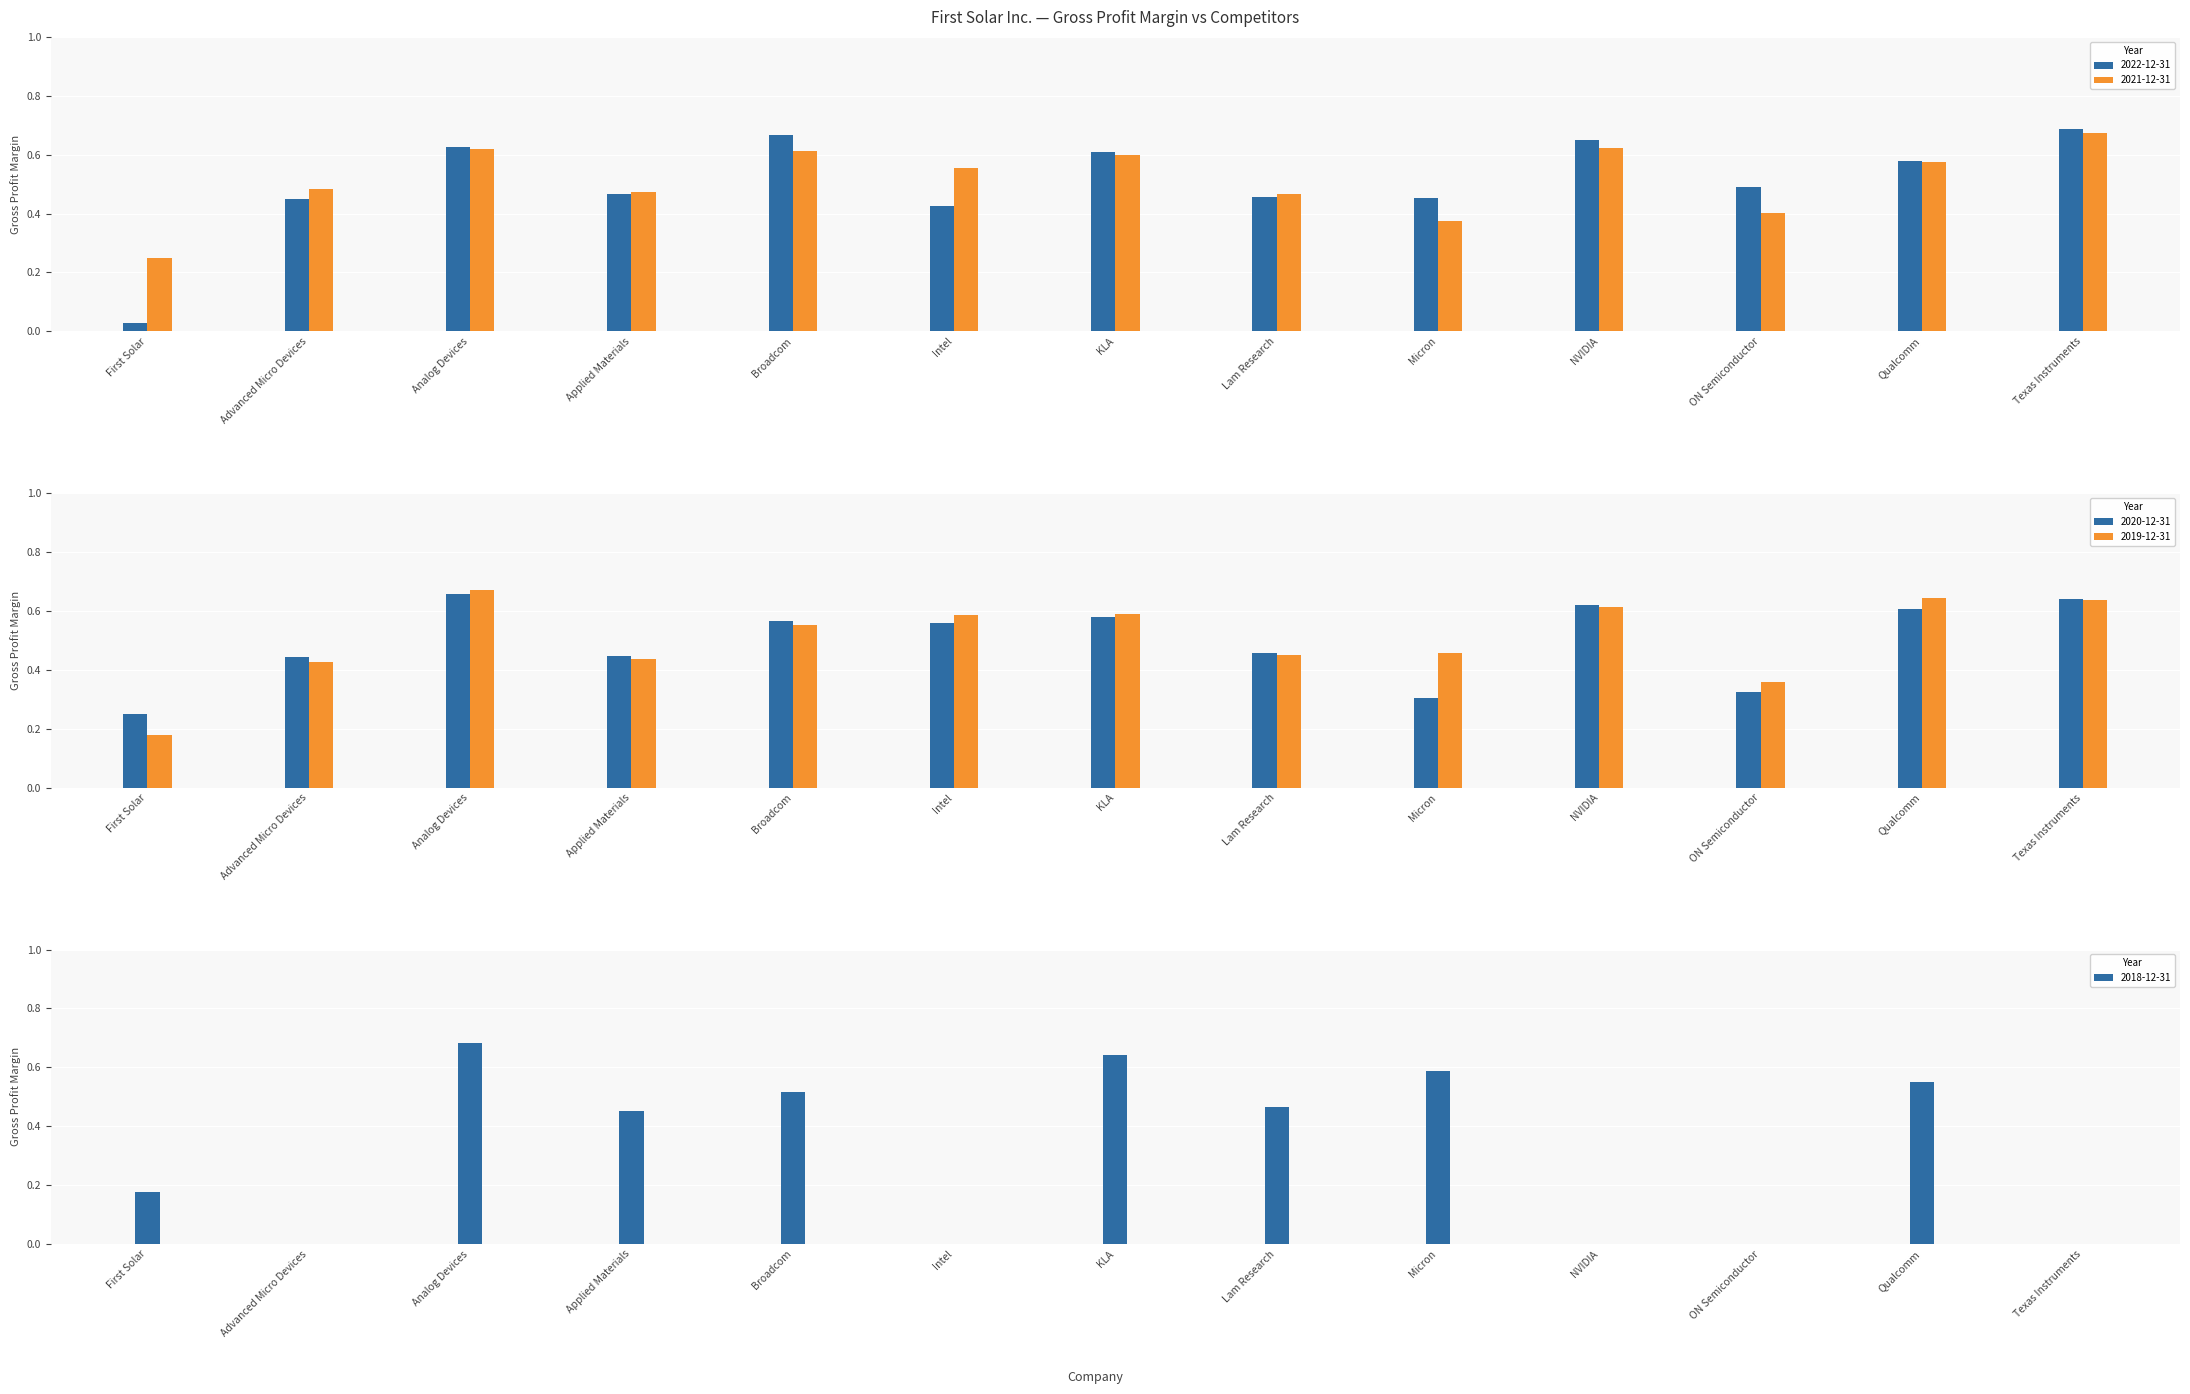

Count the number of categories in the chart.

13